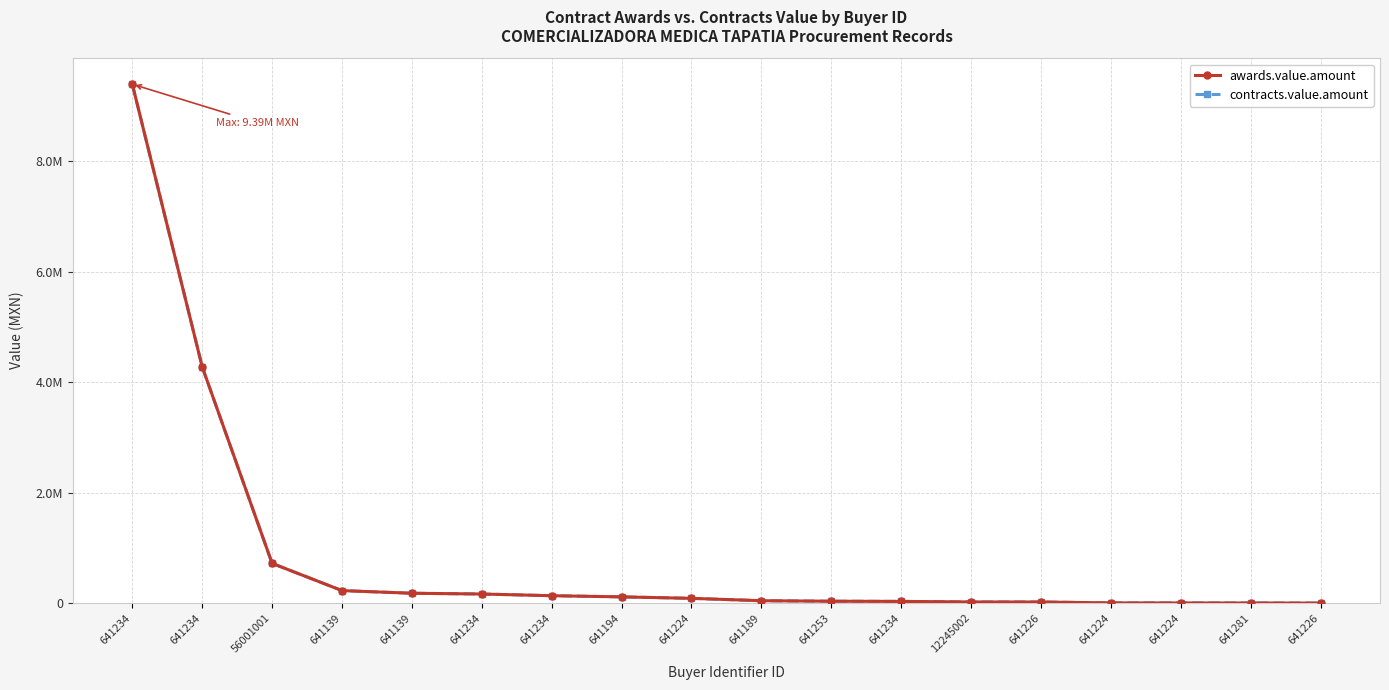

True or false: contracts.value.amount has more than 1 interior local peaks.

False